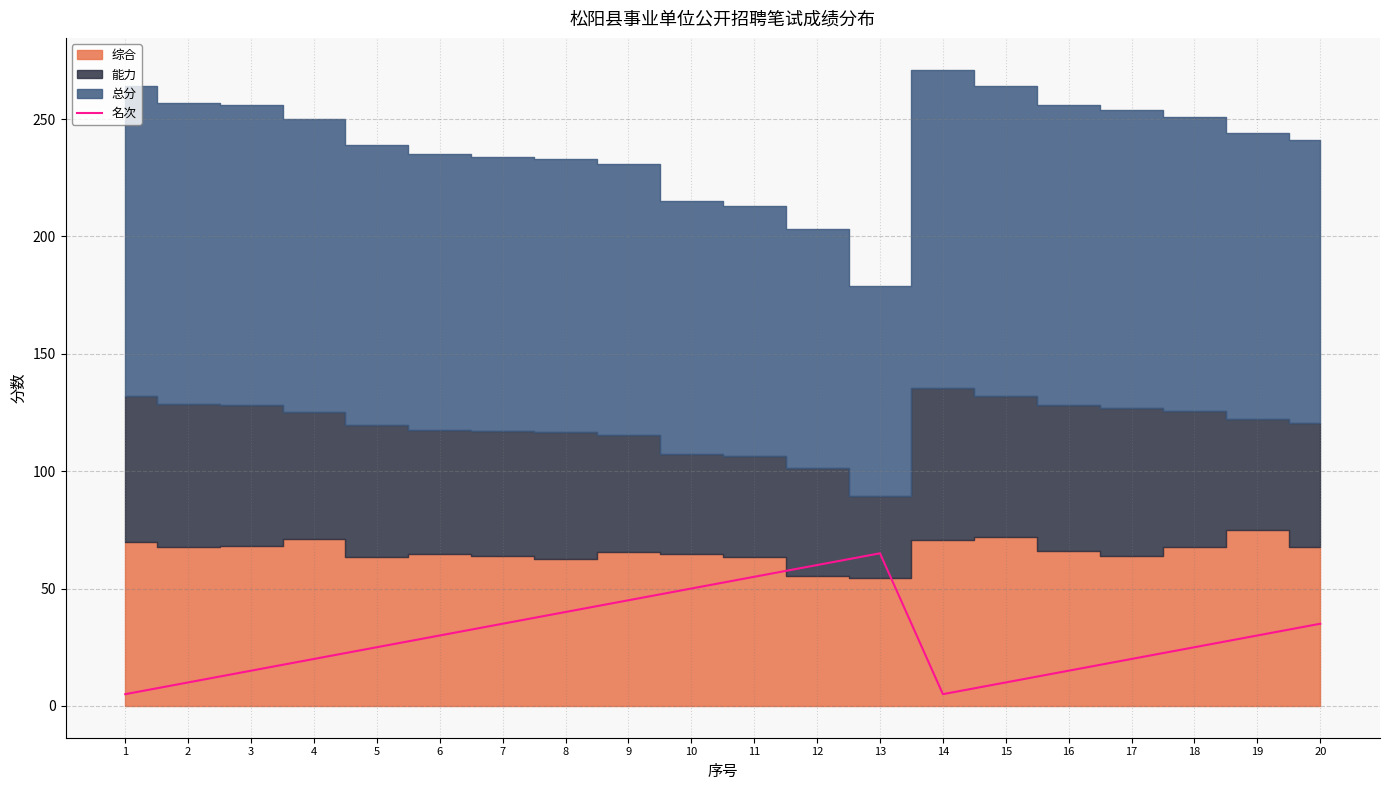

What is the value of the 20th point from the left?

35